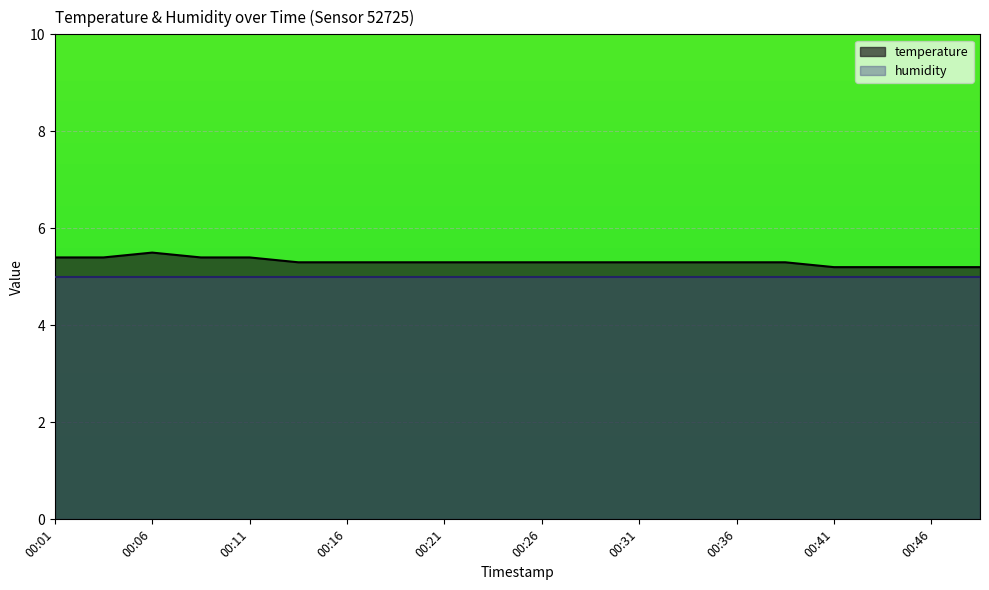

At which label is the value closest to 5?

00:41